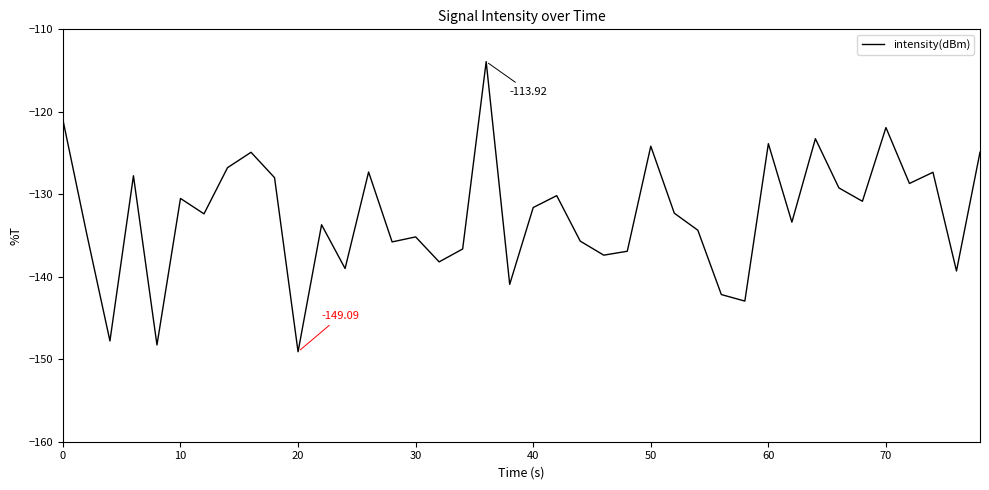

What is the difference between the maximum and minimum values?

35.2